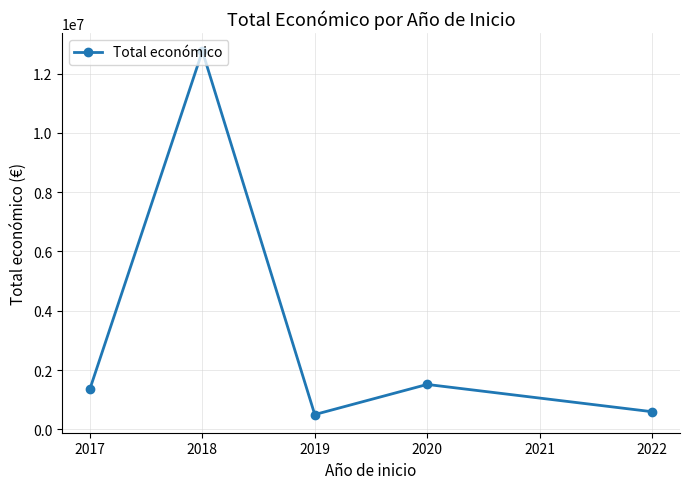

Reading left to right, list all the values displayed in this chart.

1369006.0	12760384.8	497232.4	1513726.0	593713.1